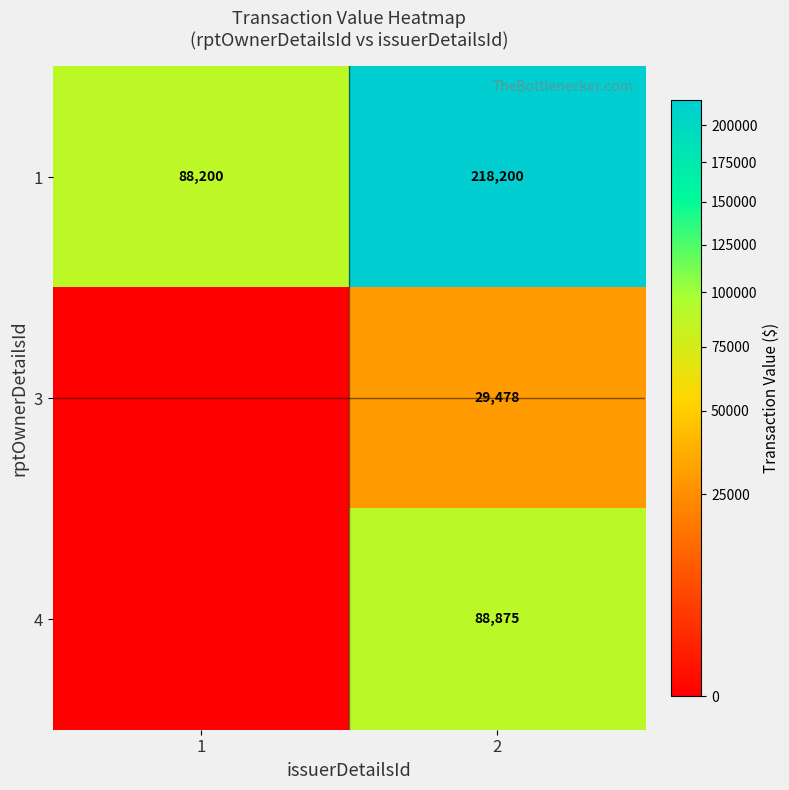

What is the sum of all 1 values?

306400